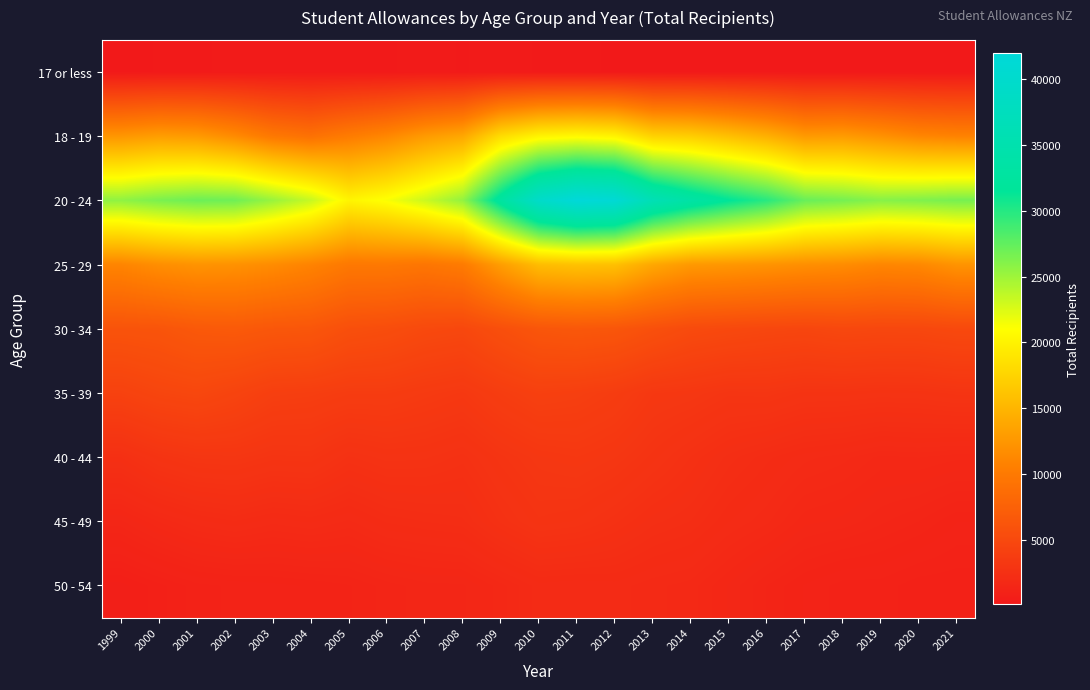

Rank the series by their maximum value, from highest to lowest.

20 - 24, 18 - 19, 25 - 29, 30 - 34, 35 - 39, 40 - 44, 45 - 49, 50 - 54, 17 or less